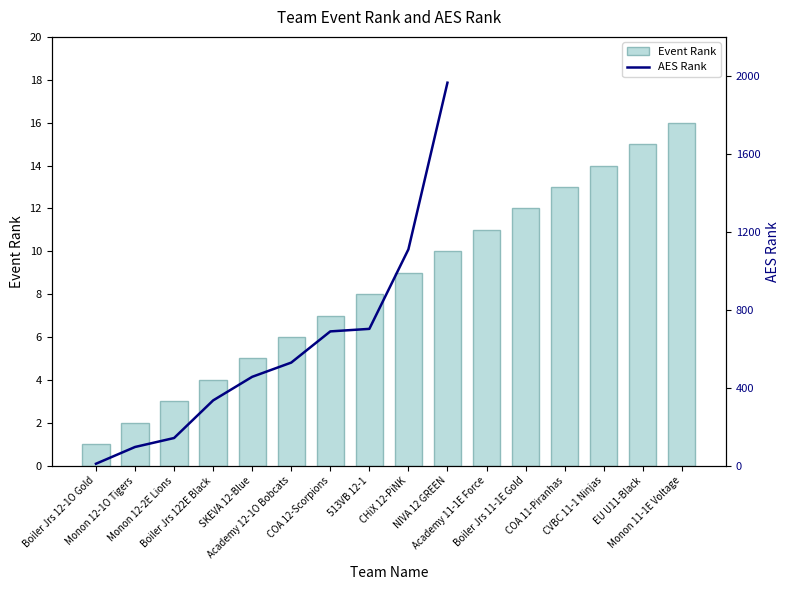

Which category has the lowest value across all series?

Boiler Jrs 12-1O Gold